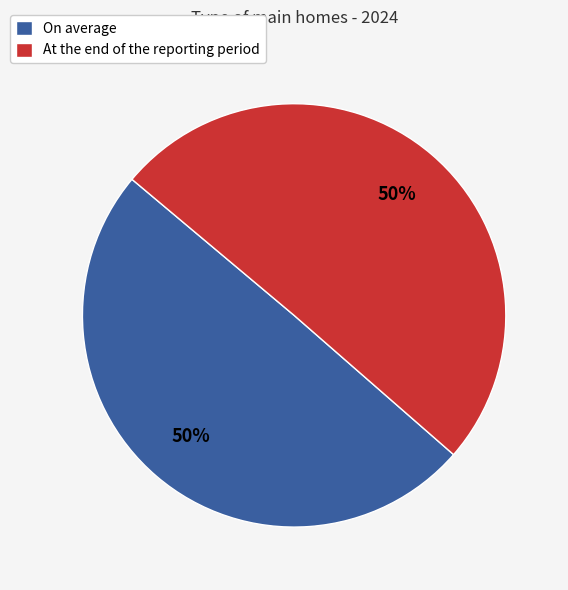

To the nearest percent, what is the combined percentage of At the end of the reporting period and On average?

100%